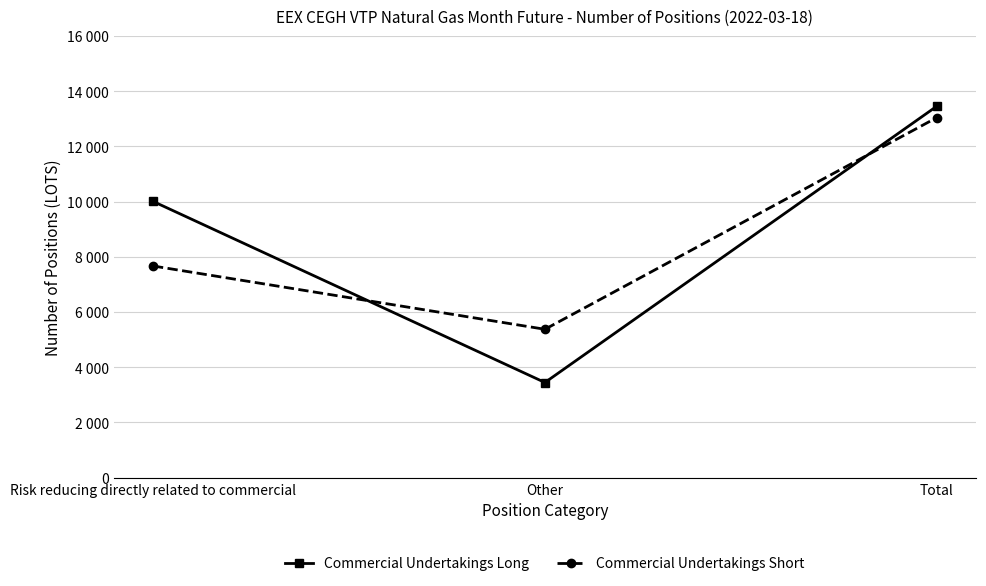

What is the greatest value displayed?

13455